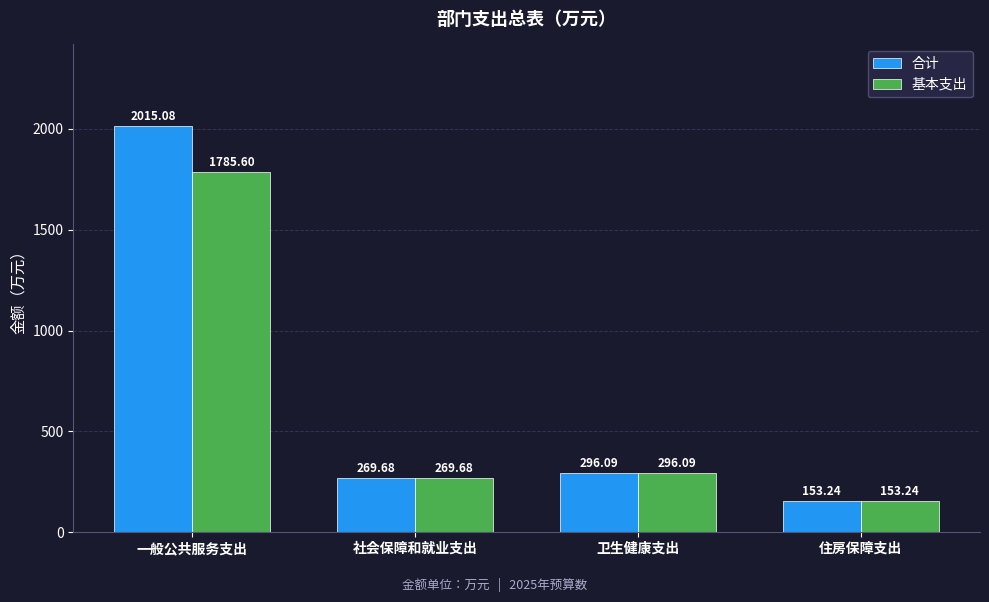

What position from the left is 住房保障支出?

4